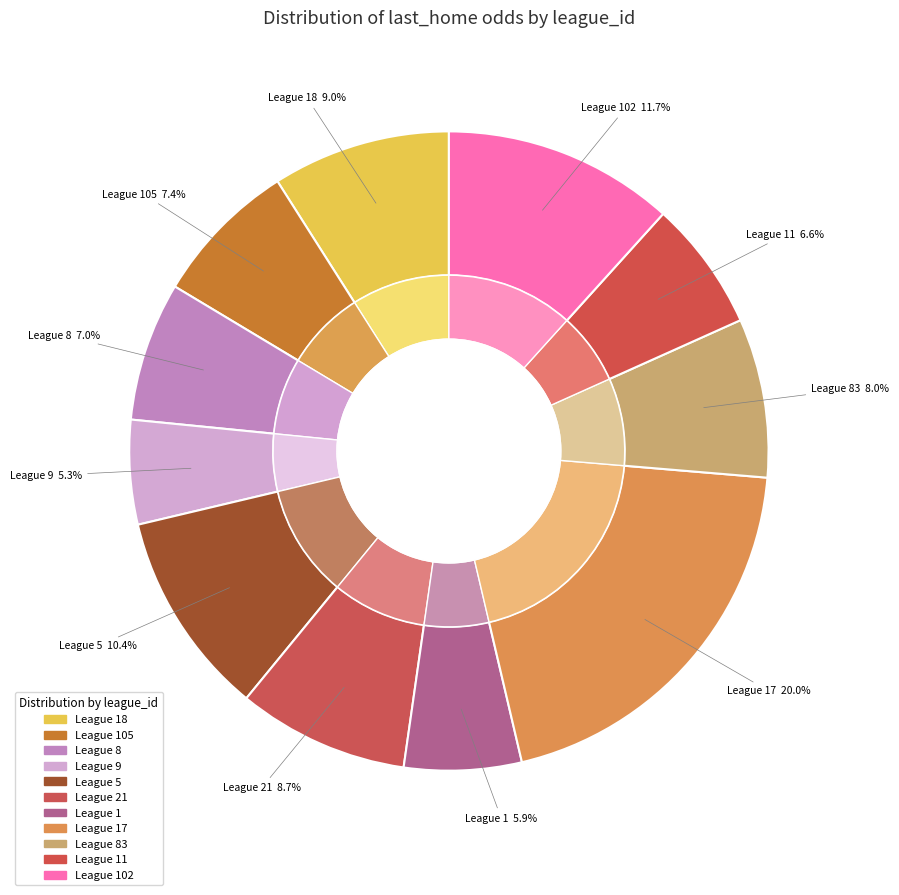

Is the sum of 105 and 9 greater than half?

No